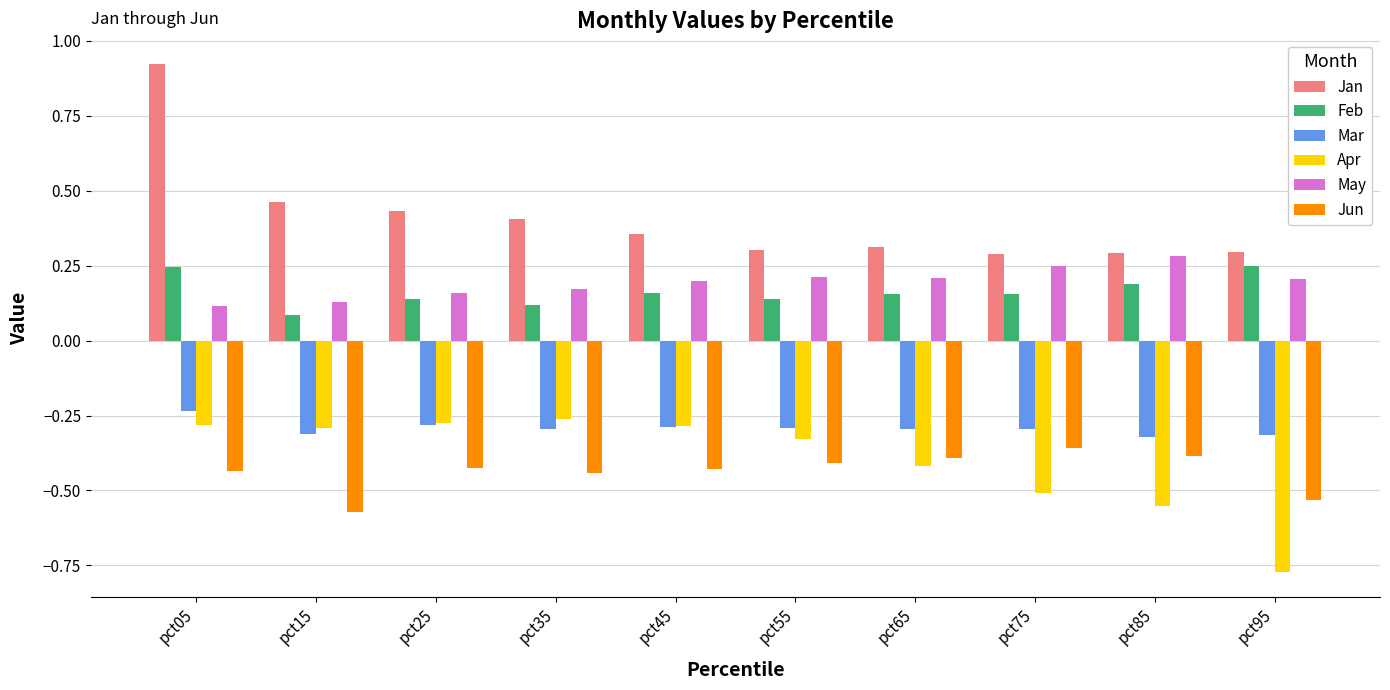

Count the number of data series in this chart.

6